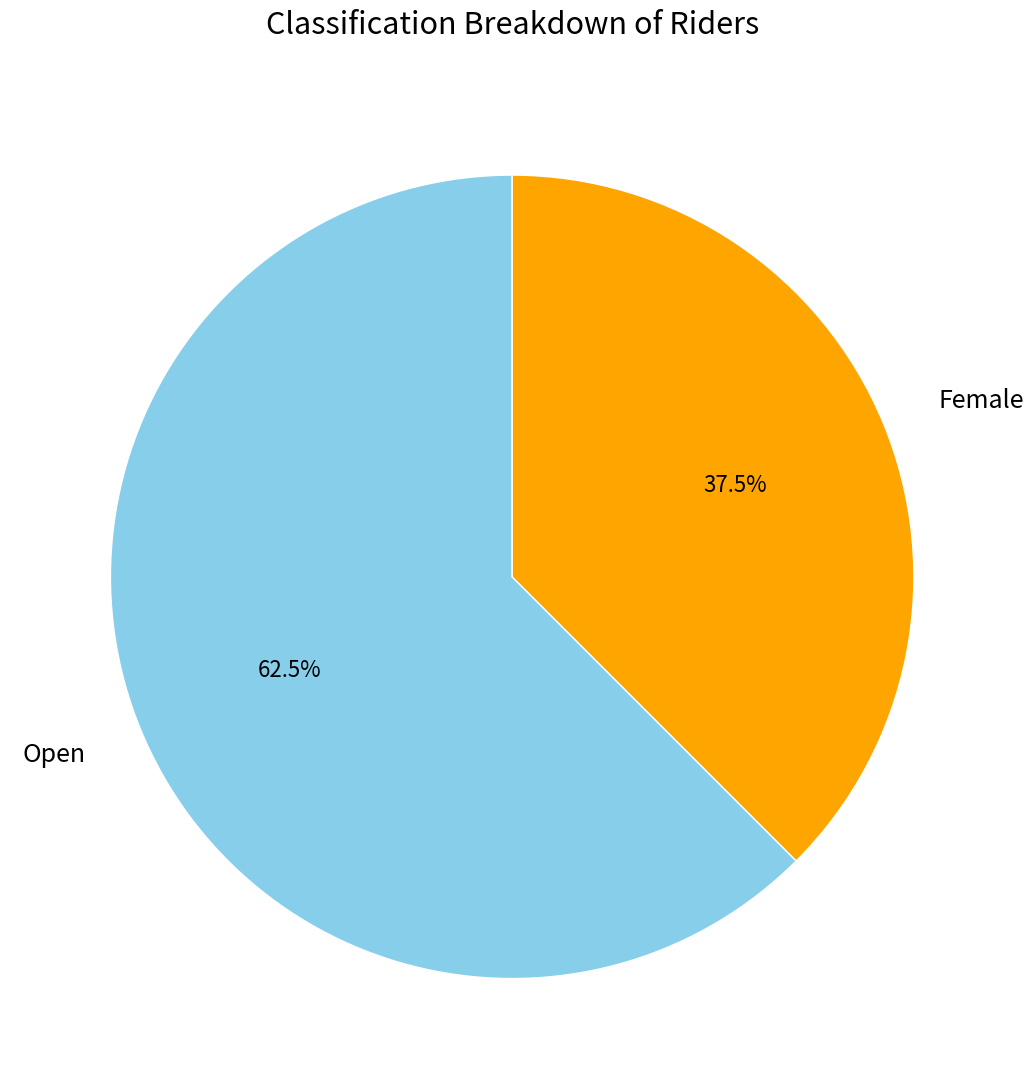

Count the number of slices in the pie.

2